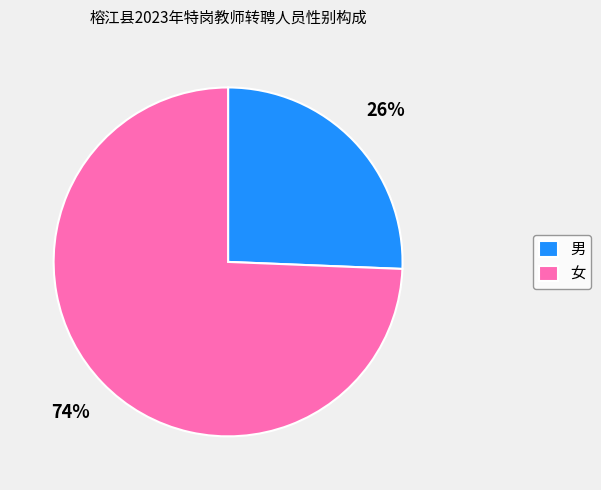

To the nearest percent, what is the average slice percentage?

50%